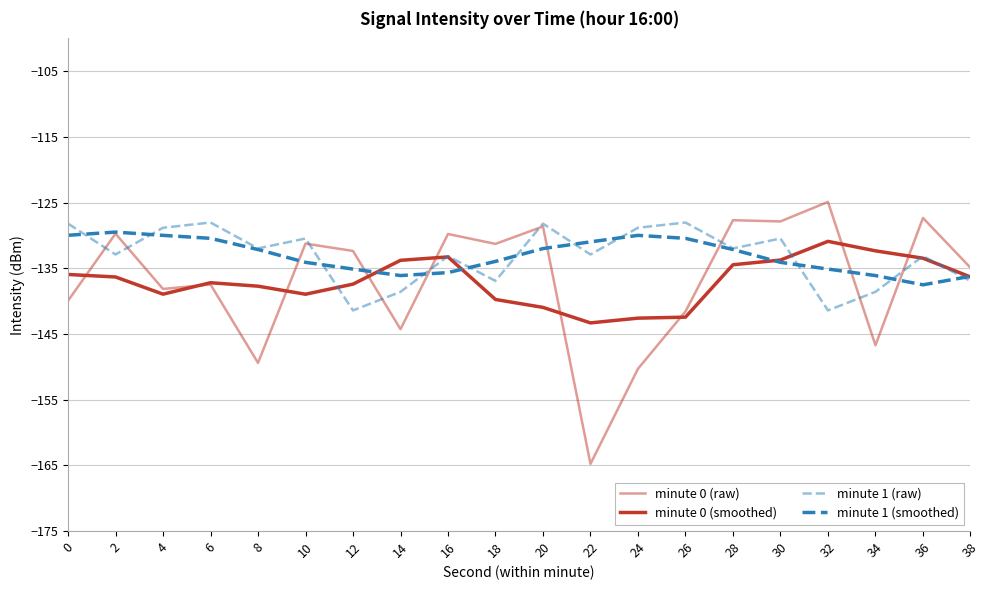

True or false: minute 0 (smoothed) and minute 1 (smoothed) cross at least once.

True